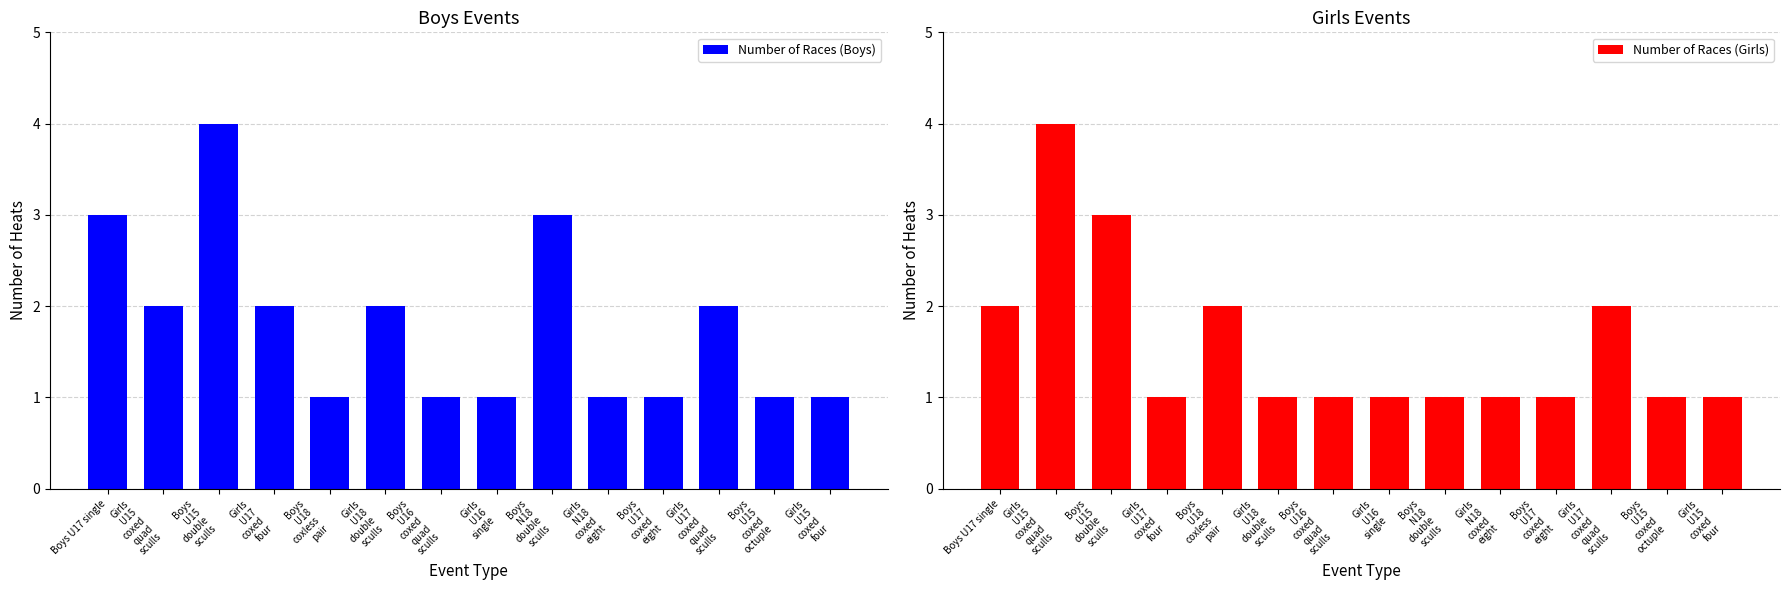

What is the average value of the Number of Races (Boys) series?

2